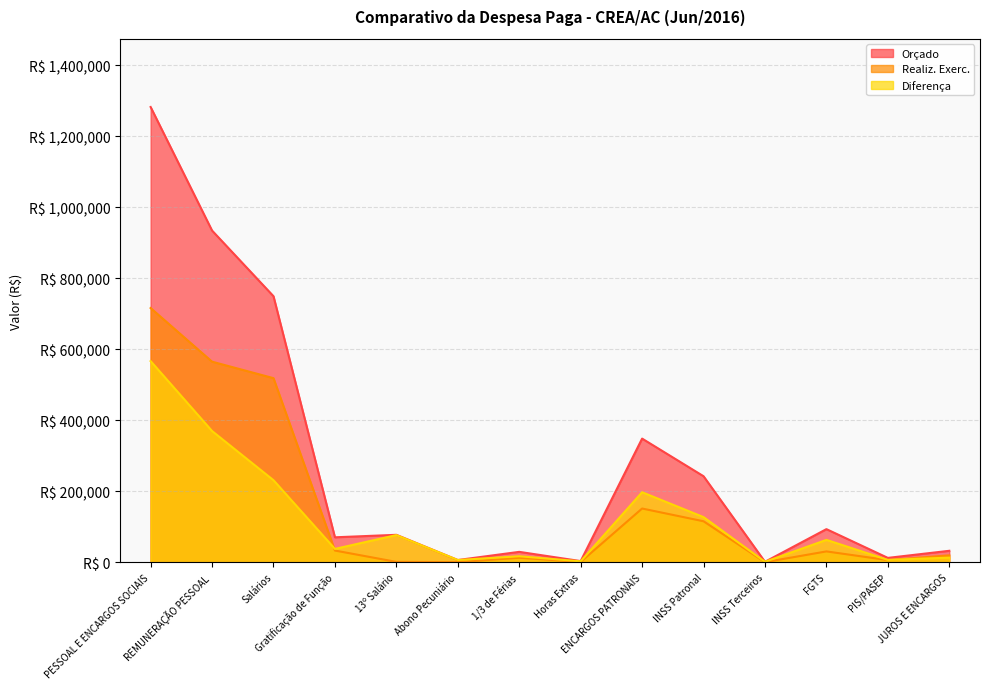

At which category does the chart reach its peak across all series?

PESSOAL E ENCARGOS SOCIAIS